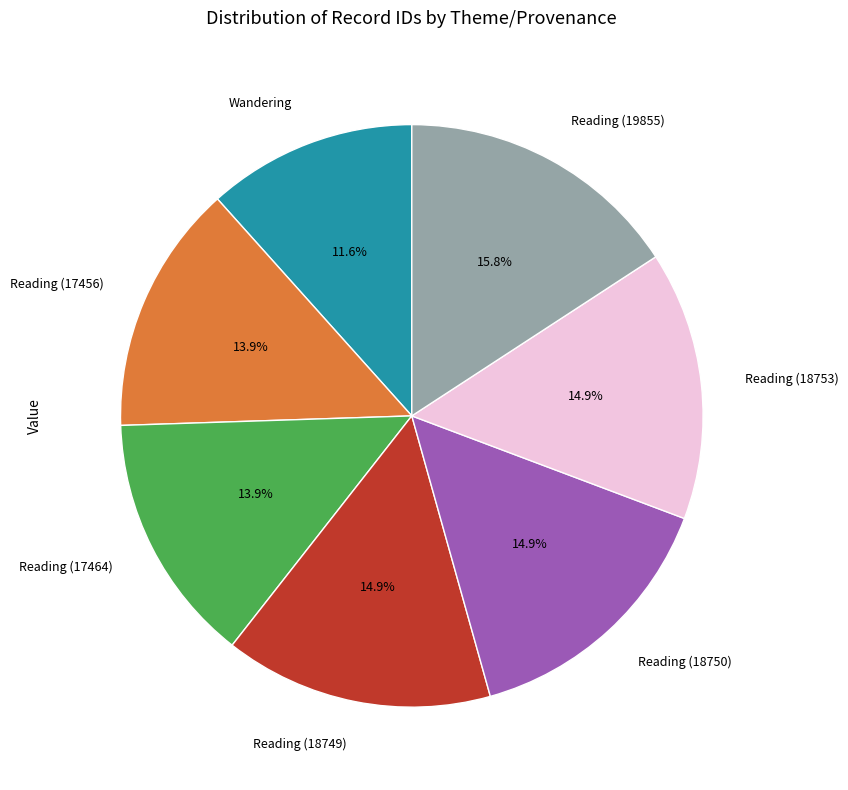

How many segments does this pie chart have?

7